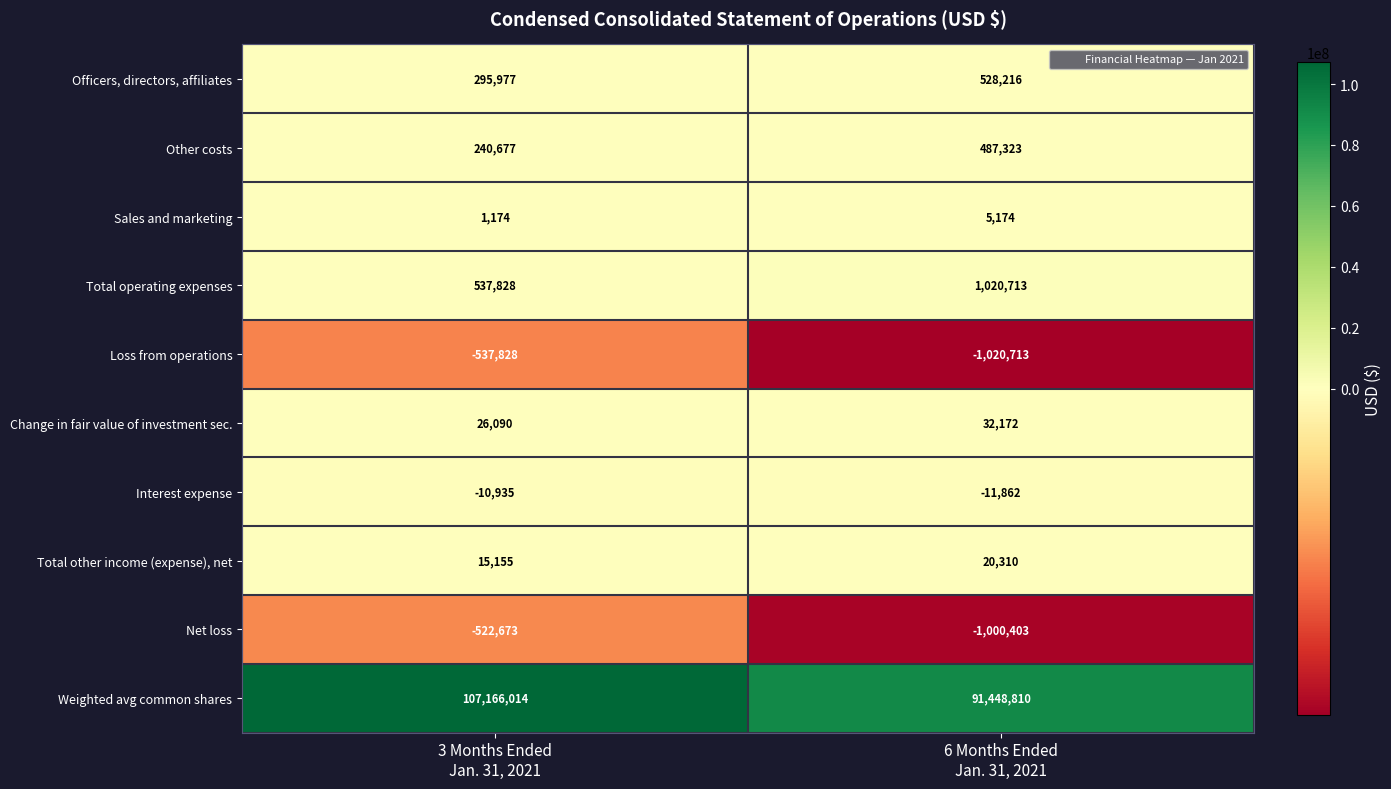

What is the maximum value shown in the chart?

107166014